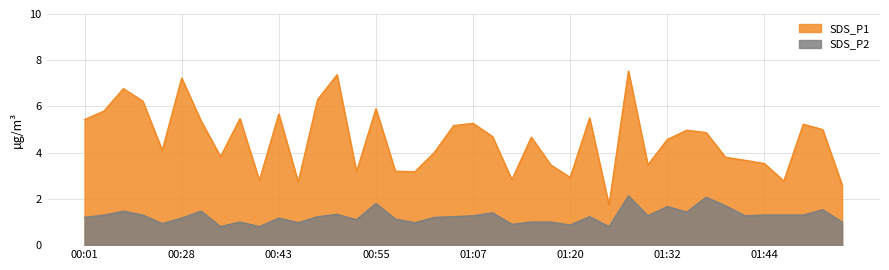

What is the spread (max minus min) of values at 00:53?

2.1